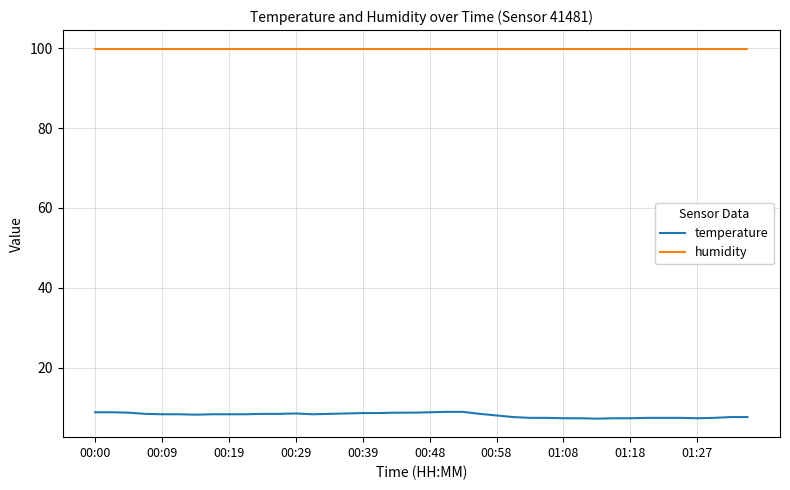

Rank the series by their maximum value, from lowest to highest.

temperature, humidity